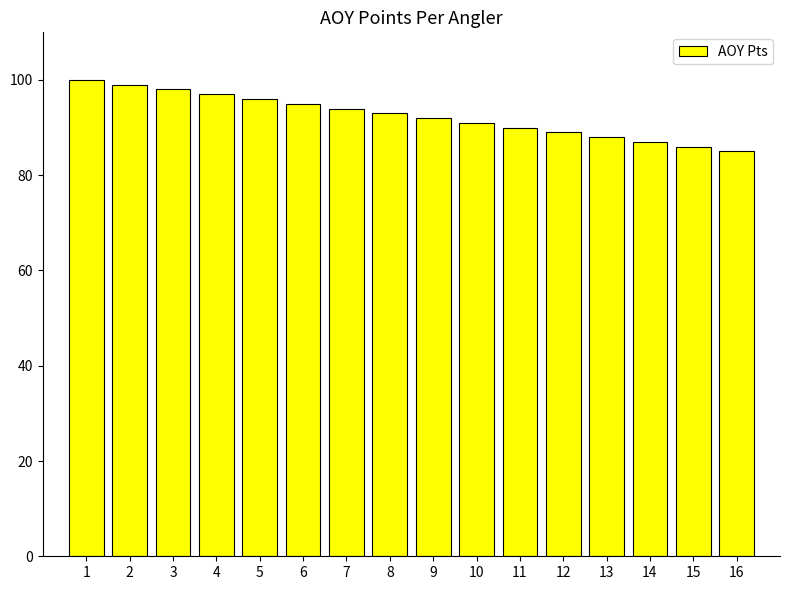

Where does the data first go above 93?

1